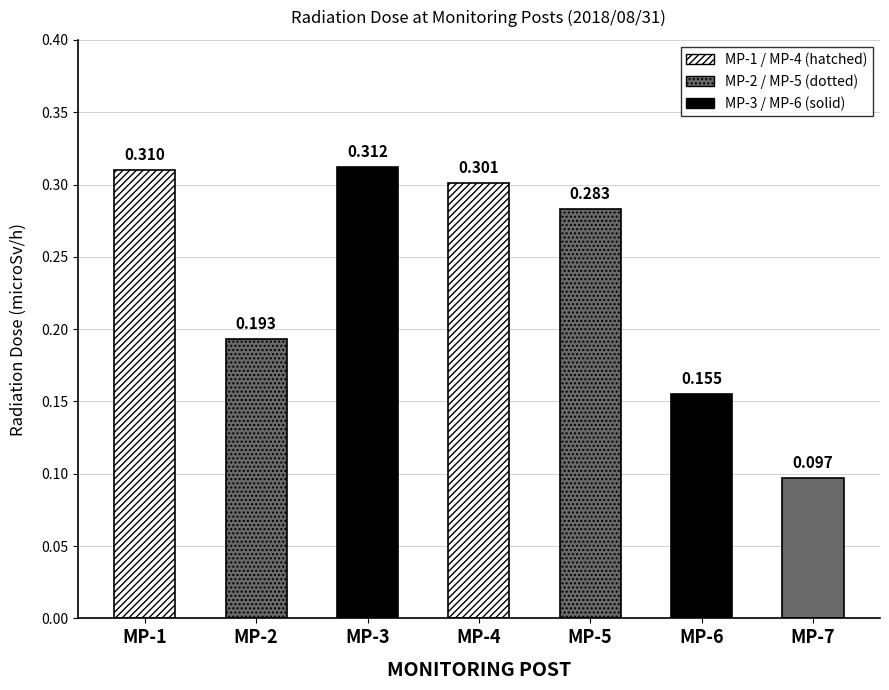

True or false: the data shows 0.2 at MP-3.

False